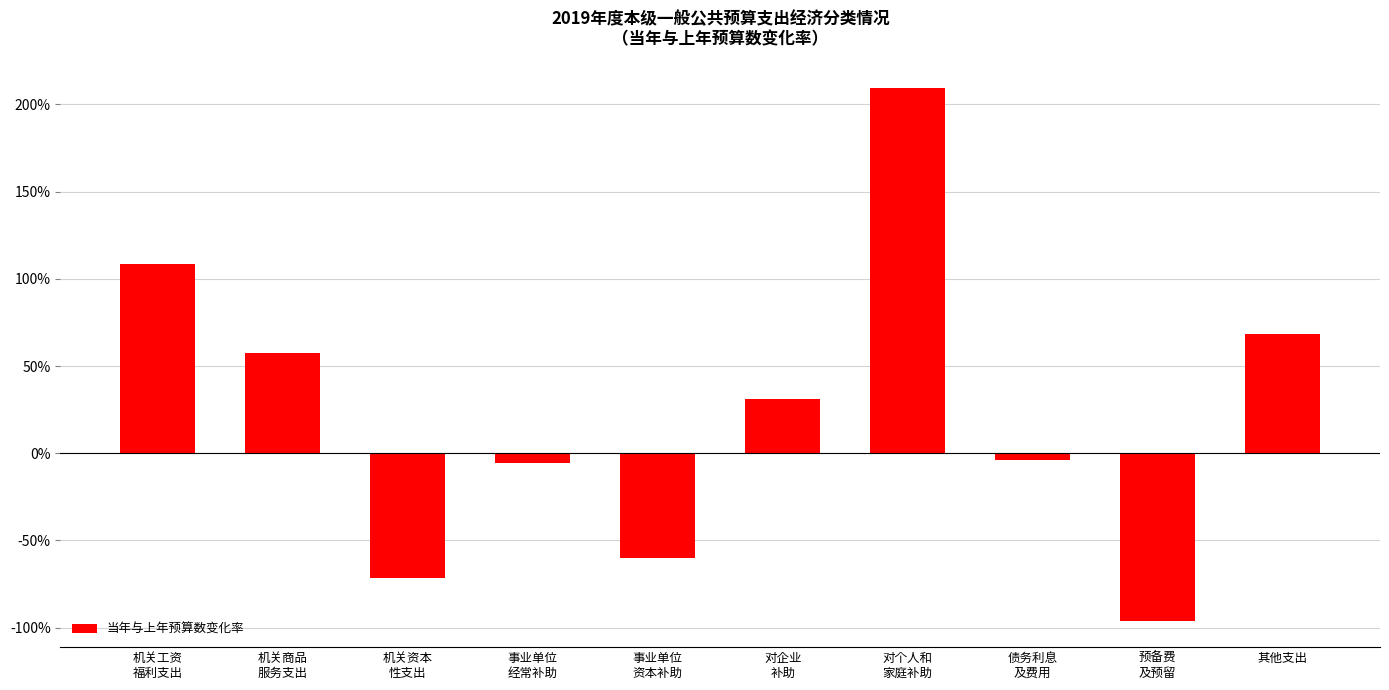

Reading right to left, what are all the values shown in this chart?

68.6	-95.9	-4.1	209.3	31.1	-59.9	-5.9	-71.5	57.5	108.7